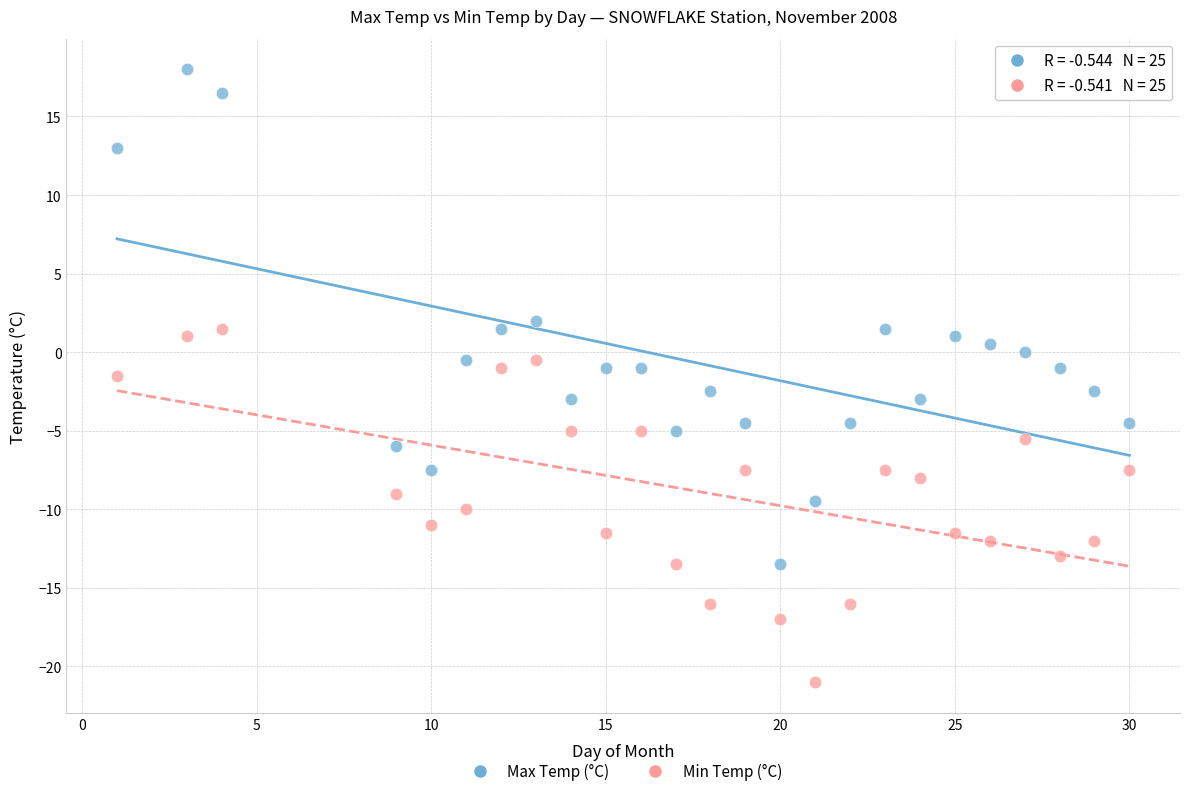

Which series reaches the maximum Y coordinate?

Max Temp (°C)